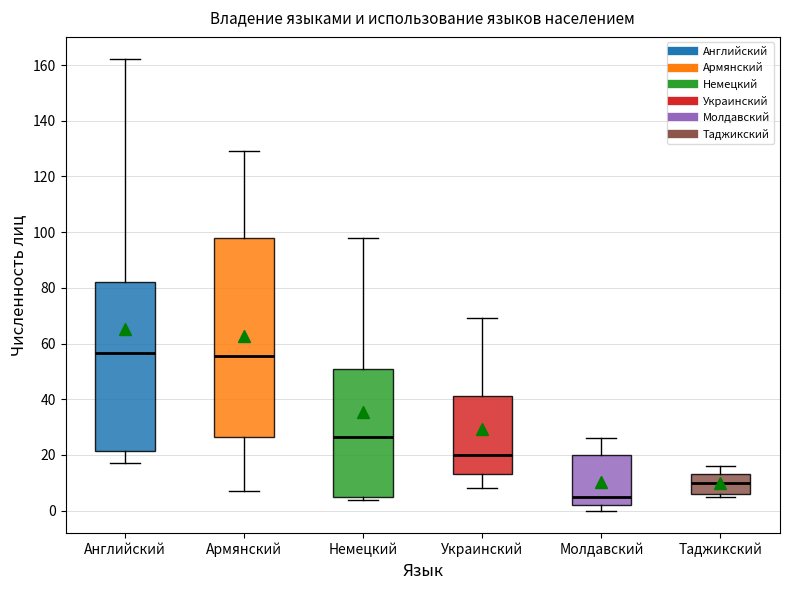

Reading left to right, transcribe this box plot: for each box, give where its median line is, the range the box spans, and where its two whiskers end, as read against the y-axis. The values are not printed on the chart, so give them approximately, as read against the axis.

Английский: median 56, box 22 to 82, whiskers 18 to 162
Армянский: median 56, box 26 to 98, whiskers 8 to 130
Немецкий: median 26, box 6 to 52, whiskers 4 to 98
Украинский: median 20, box 14 to 42, whiskers 8 to 70
Молдавский: median 6, box 2 to 20, whiskers 0 to 26
Таджикский: median 10, box 6 to 14, whiskers 6 (just below the box's lower edge) to 16